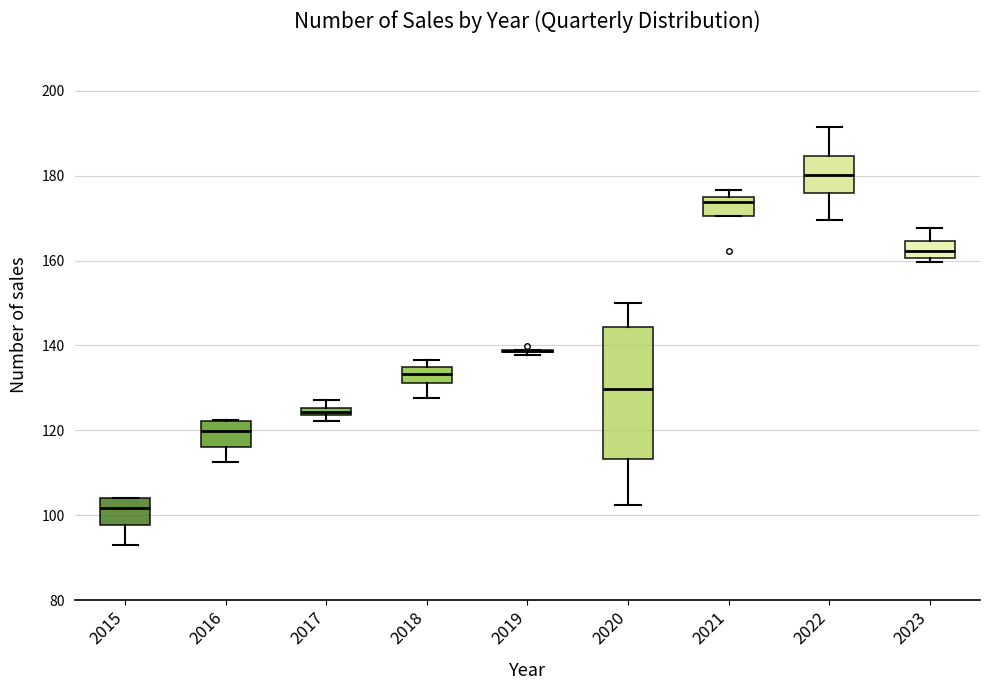

Where is the upper edge of the box at x = 2022 on the y-axis? The values are not printed on the chart, so give them approximately, as read against the axis.

184